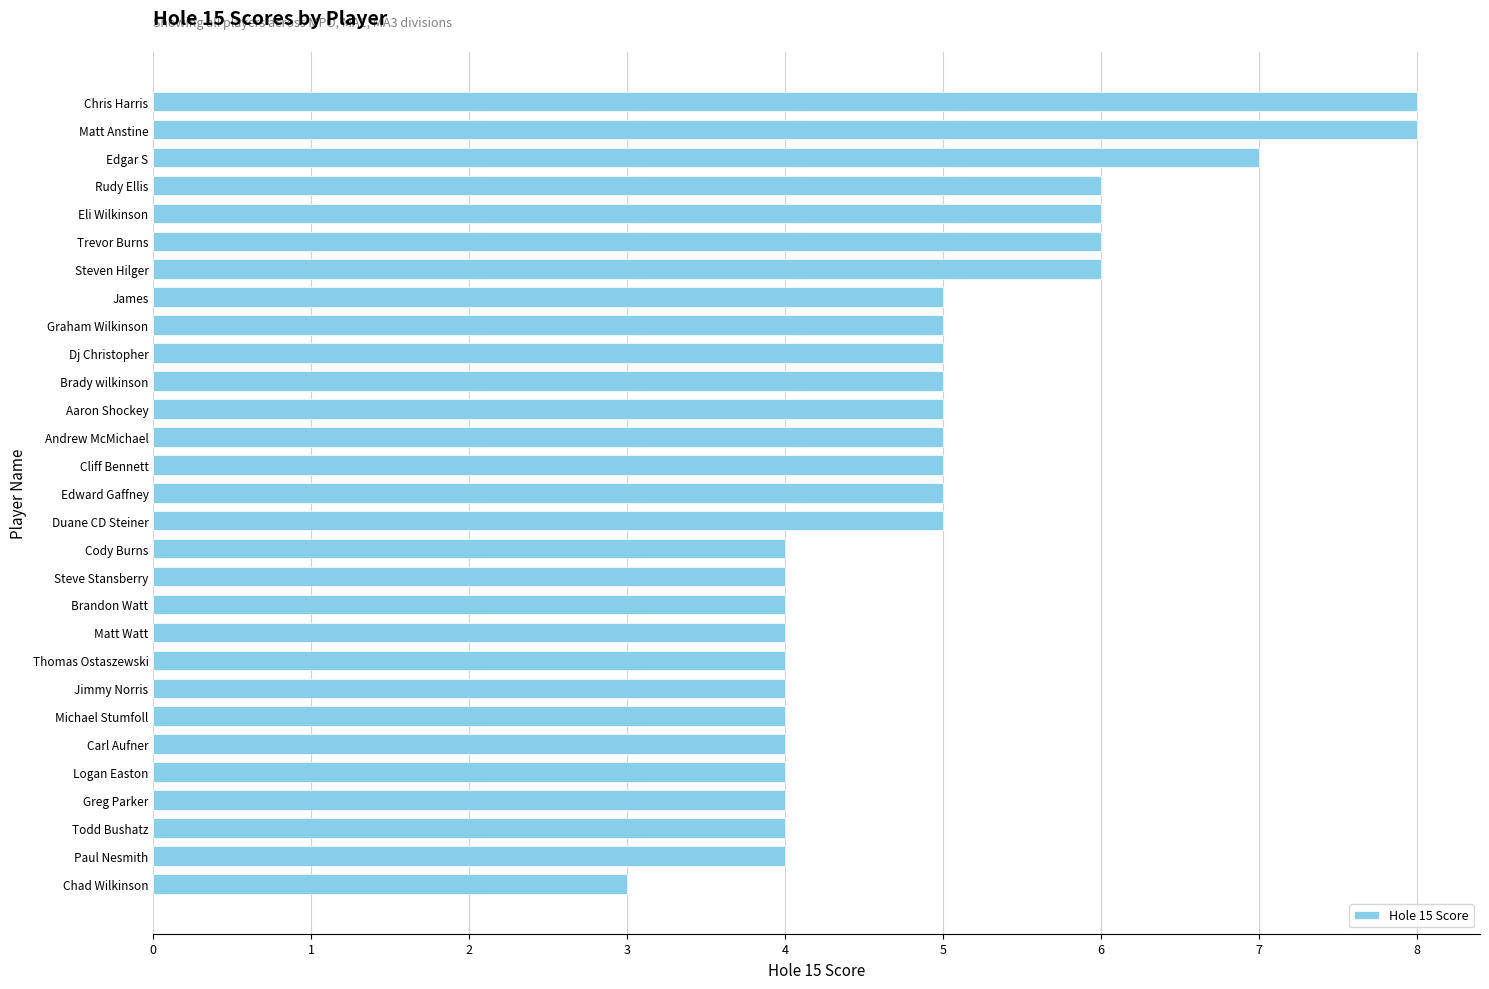

True or false: the data shows 8 at Chris Harris.

True